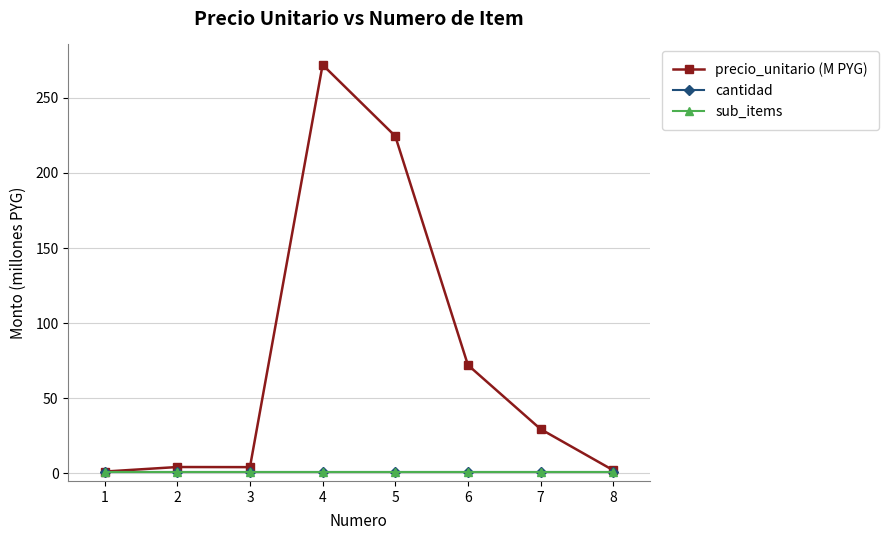

What is the sum of the cantidad values at 4 and 3?

2.0